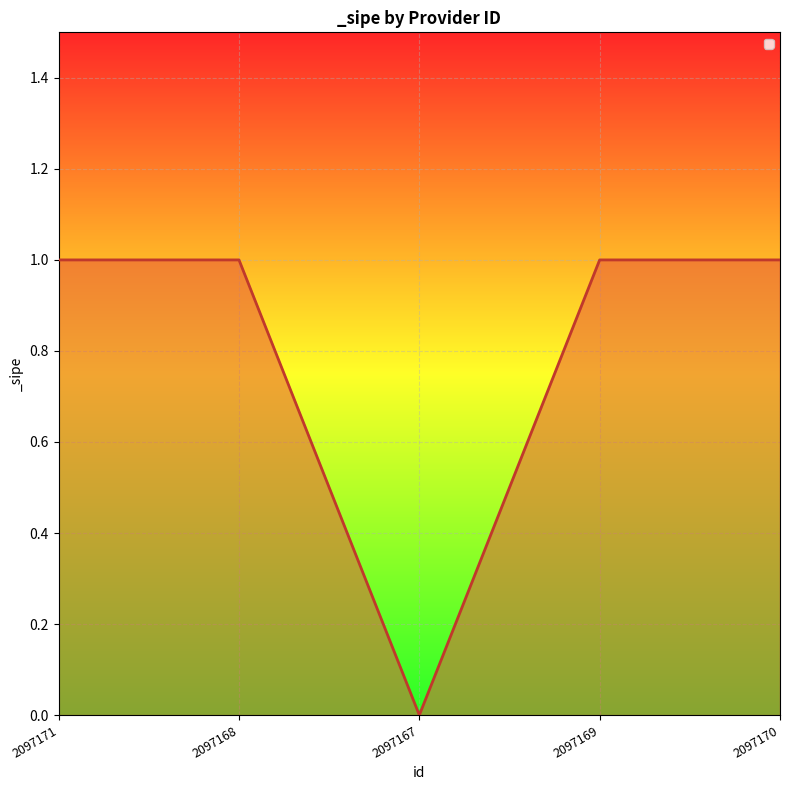

The chart shows a value of 1 at 2097170. True or false?

True